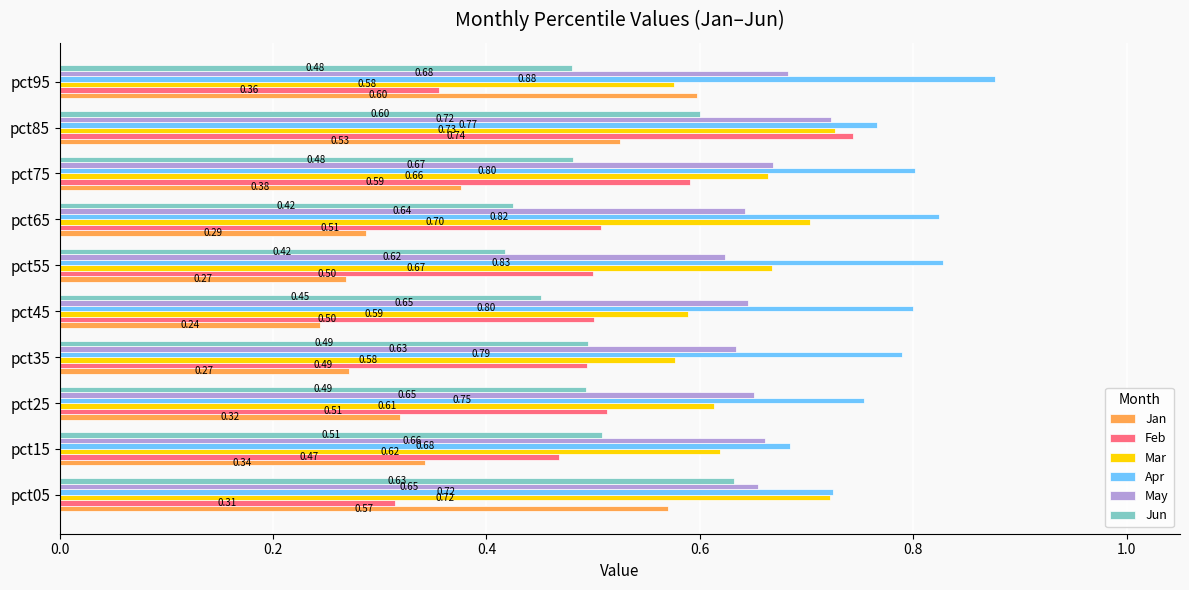

What is the sum of the Mar values at pct85 and pct05?

1.4